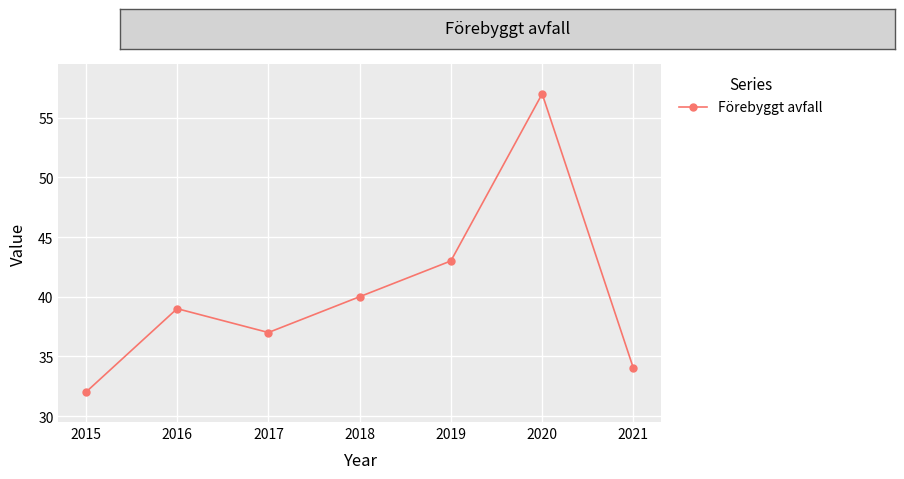

How many lines are shown in the chart?

1